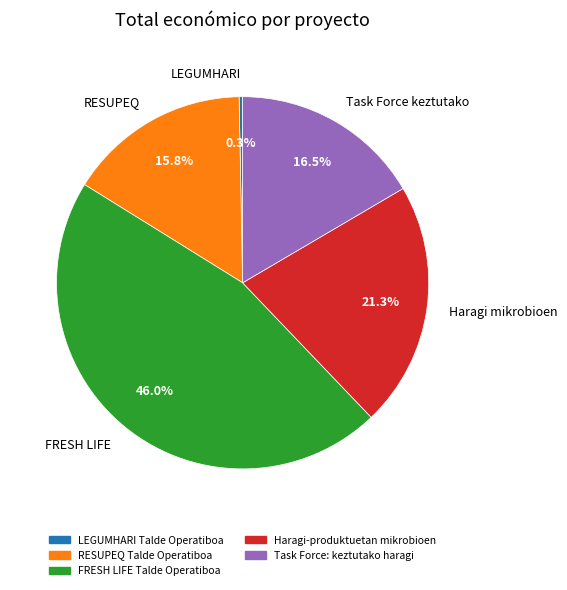

Which slice is the smallest?

LEGUMHARI Talde Operatiboa